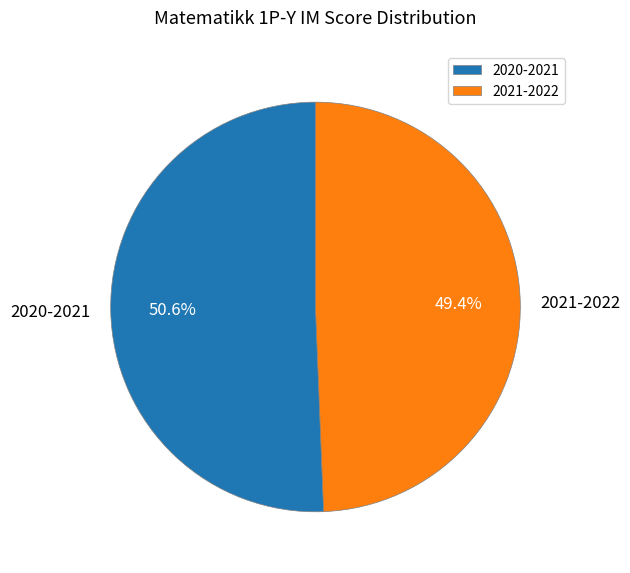

What is the majority slice?

2020-2021